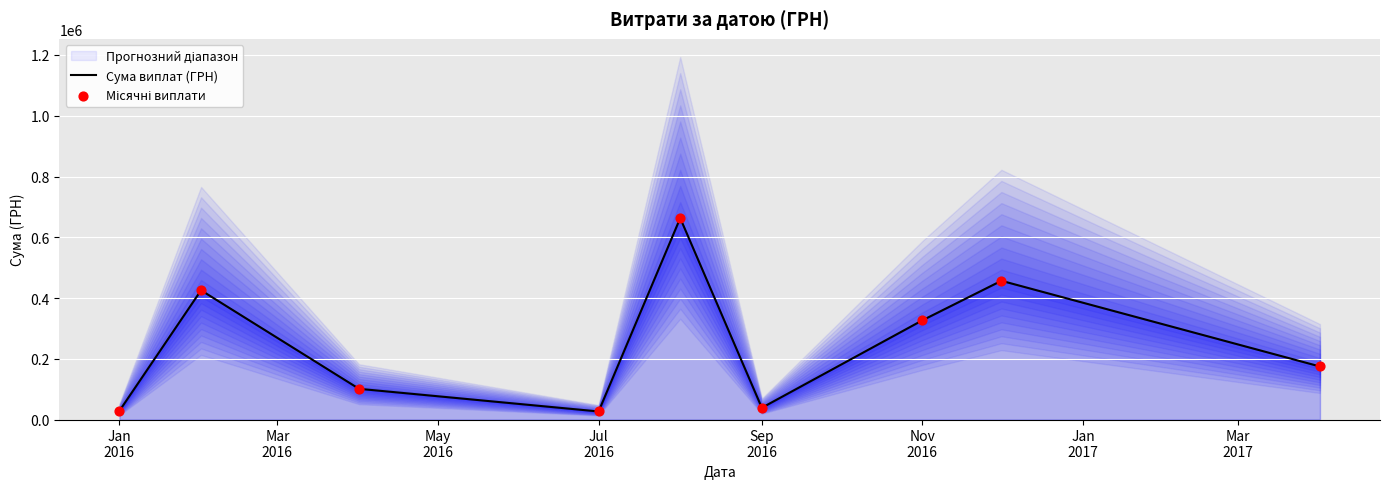

At how many categories does at least one series exceed 201072?

4